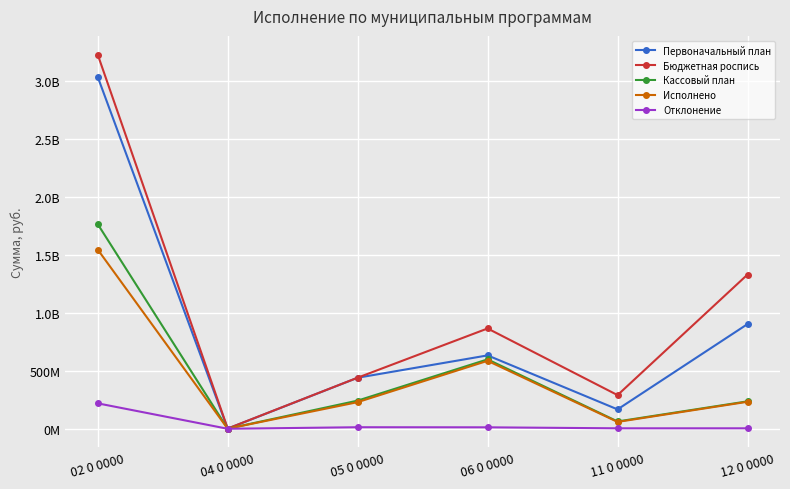

At which category does the chart reach its minimum across all series?

04 0 0000